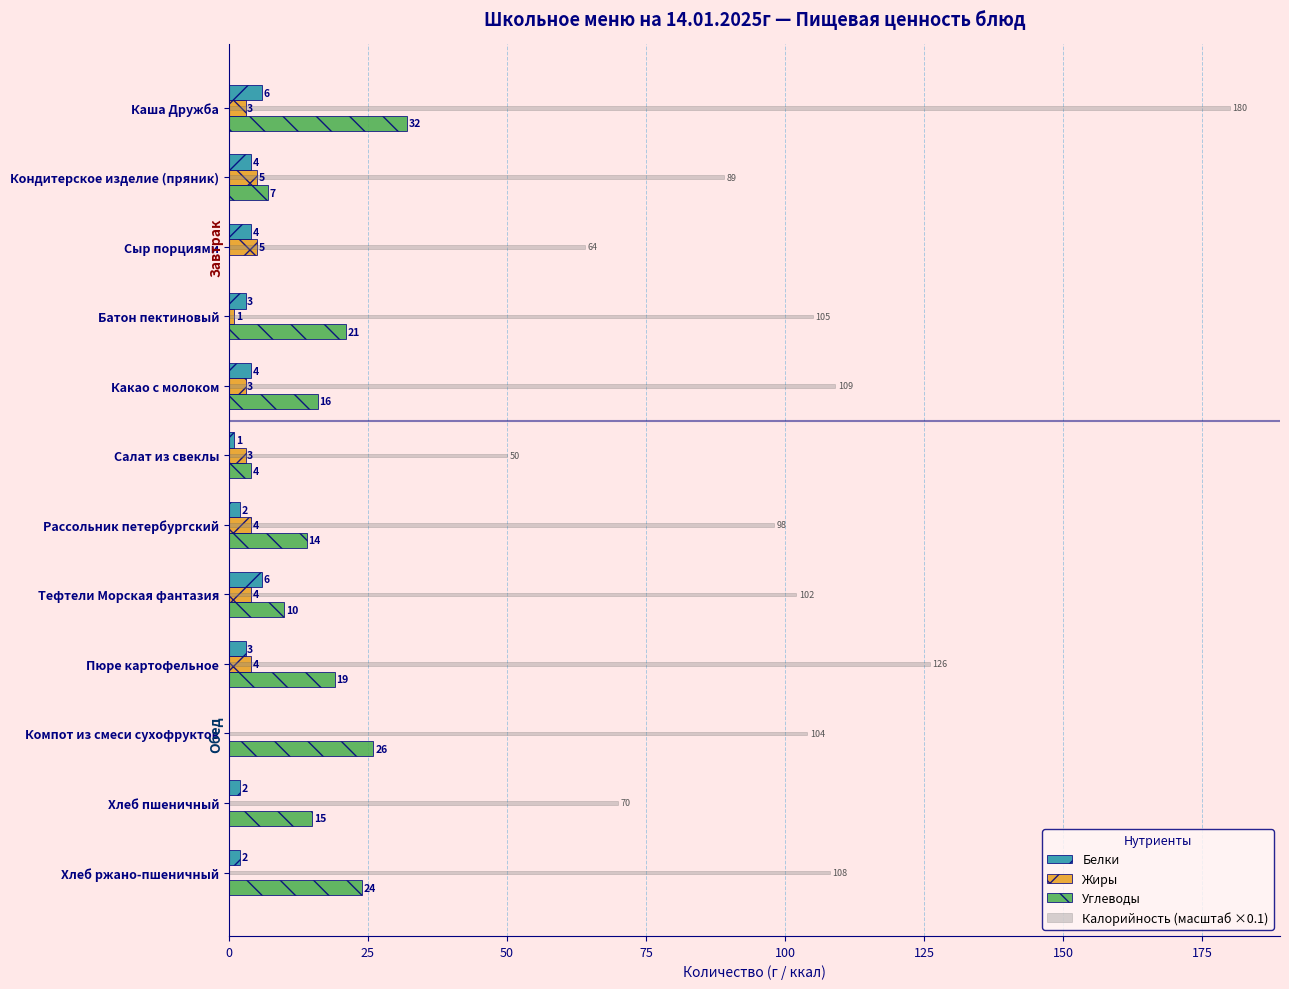

Which series changed the most between Каша Дружба and Батон пектиновый?

Калорийность (масштаб ×0.1)